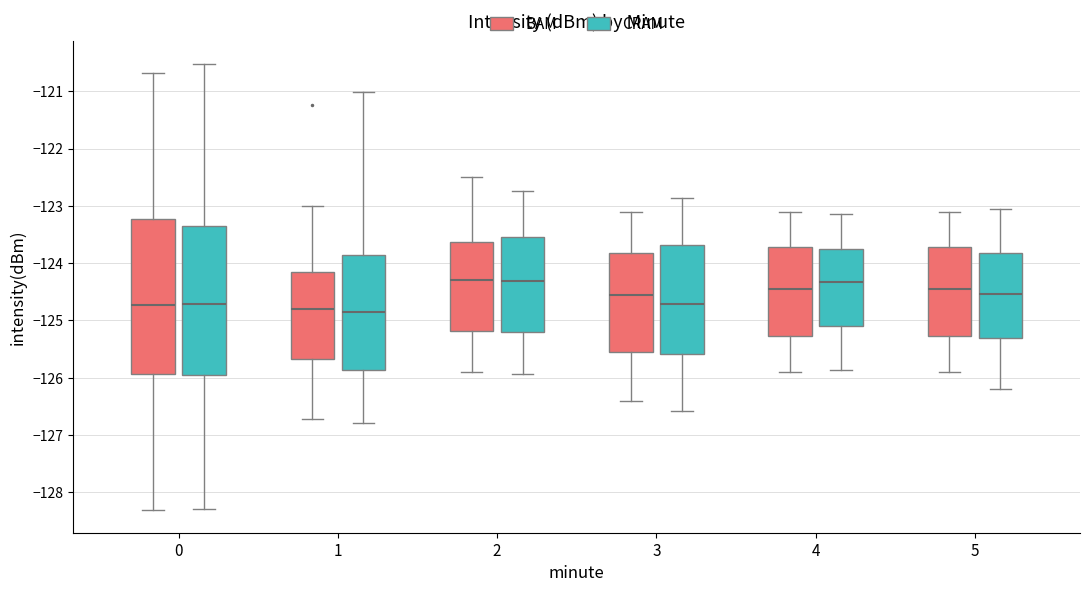

Reading left to right, transcribe this box plot: for each box, give where its median line is, the range the box spans, and where its two whiskers end, as read against the y-axis. The values are not printed on the chart, so give them approximately, as read against the axis.

0 (BAM): median -124.7, box -125.9 to -123.2, whiskers -128.3 to -120.7
0 (CRAM): median -124.7, box -126.0 to -123.3, whiskers -128.3 to -120.5
1 (BAM): median -124.8, box -125.7 to -124.2, whiskers -126.7 to -123.0
1 (CRAM): median -124.8, box -125.9 to -123.9, whiskers -126.8 to -121.0
2 (BAM): median -124.3, box -125.2 to -123.6, whiskers -125.9 to -122.5
2 (CRAM): median -124.3, box -125.2 to -123.5, whiskers -125.9 to -122.7
3 (BAM): median -124.5, box -125.5 to -123.8, whiskers -126.4 to -123.1
3 (CRAM): median -124.7, box -125.6 to -123.7, whiskers -126.6 to -122.9
4 (BAM): median -124.4, box -125.3 to -123.7, whiskers -125.9 to -123.1
4 (CRAM): median -124.3, box -125.1 to -123.8, whiskers -125.9 to -123.1
5 (BAM): median -124.4, box -125.3 to -123.7, whiskers -125.9 to -123.1
5 (CRAM): median -124.5, box -125.3 to -123.8, whiskers -126.2 to -123.1